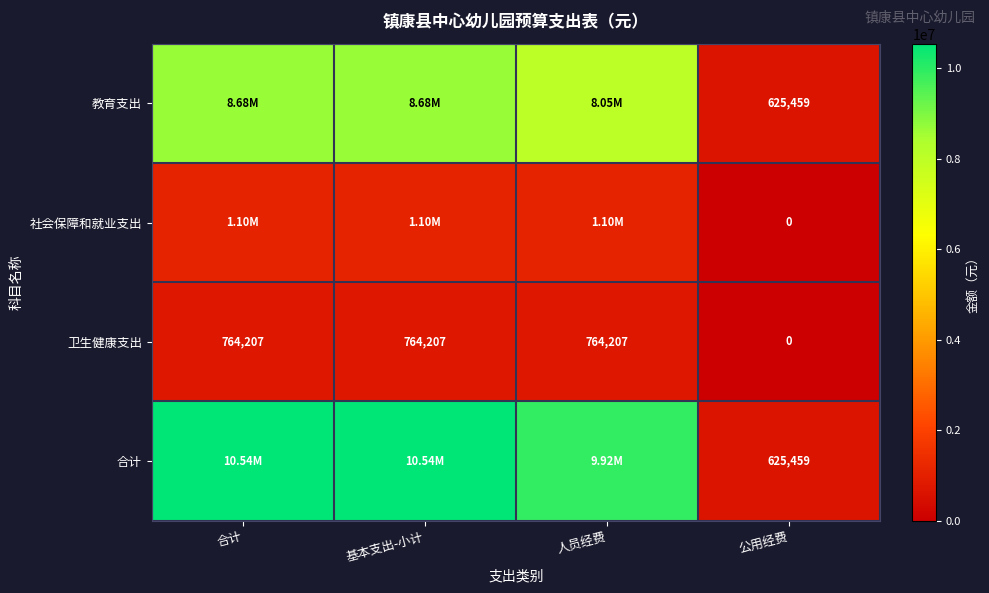

Where is 卫生健康支出 nearest to the value 382103?

公用经费